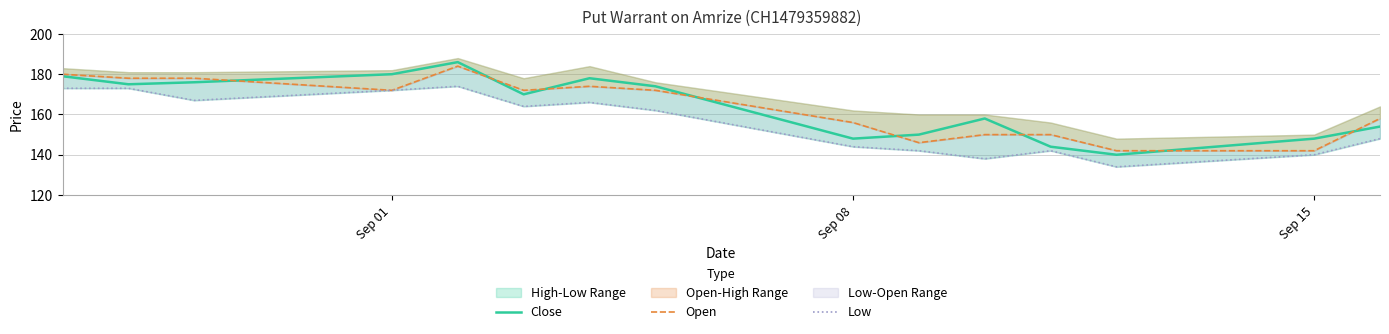

How many lines are shown in the chart?

3